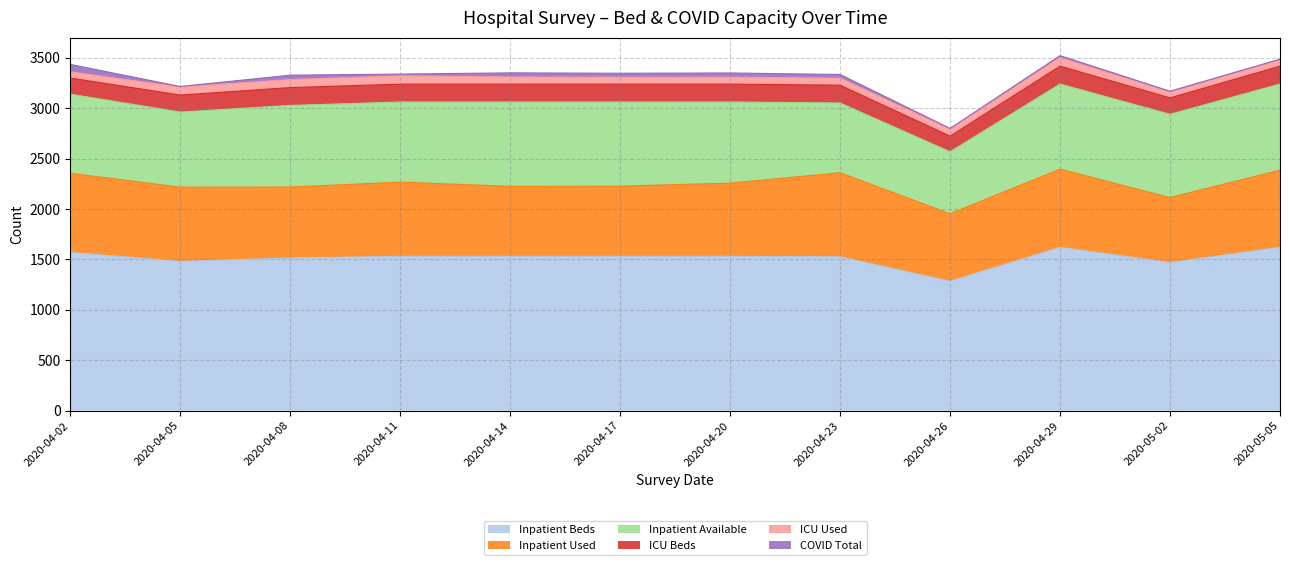

Is it true that ICU Used equals 15 at 2020-04-20?

False